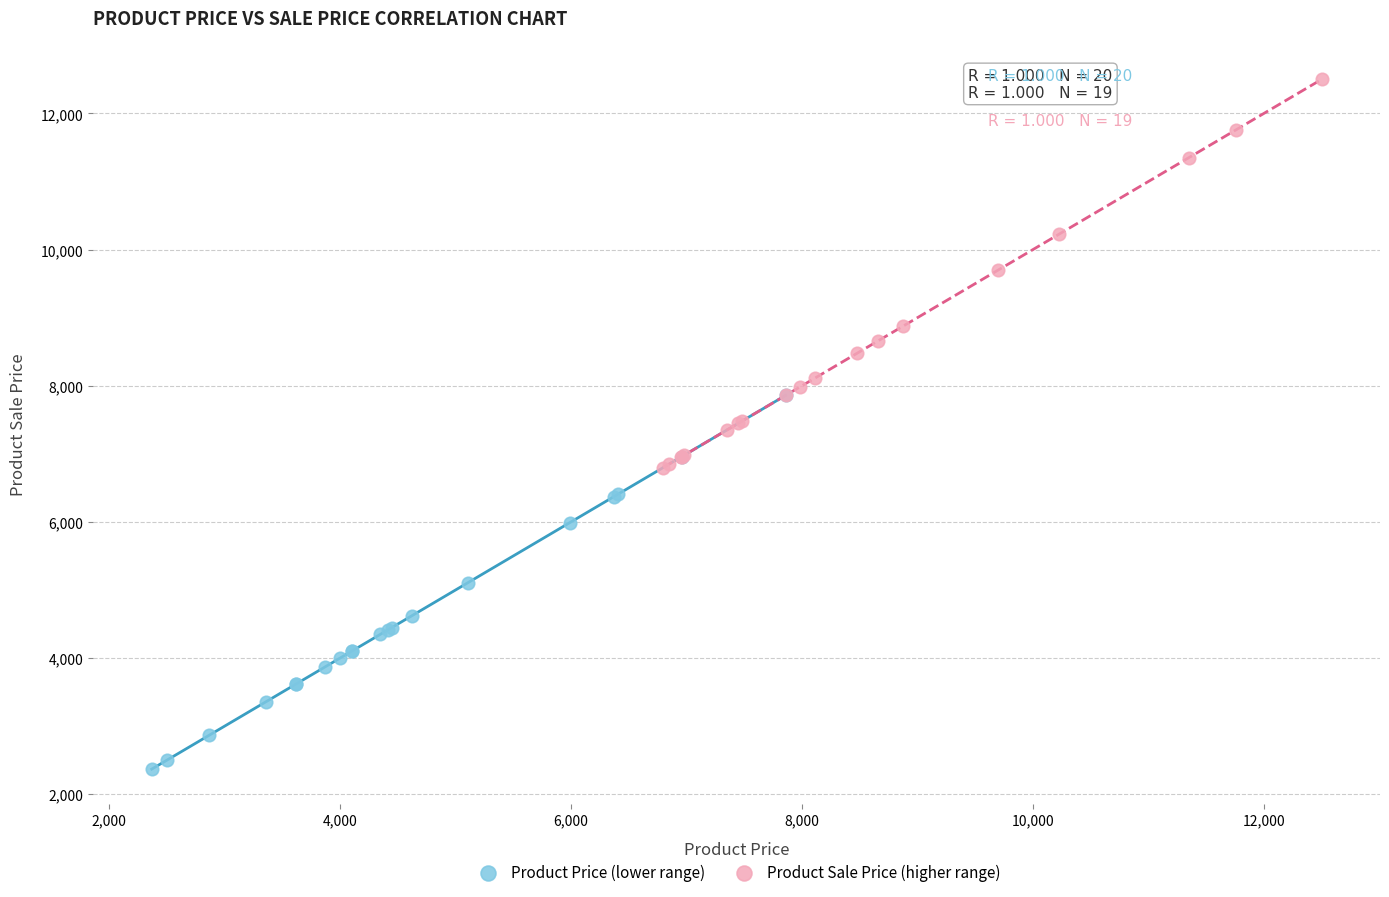

Which series contains the lowest Y value?

Product Price (lower range)